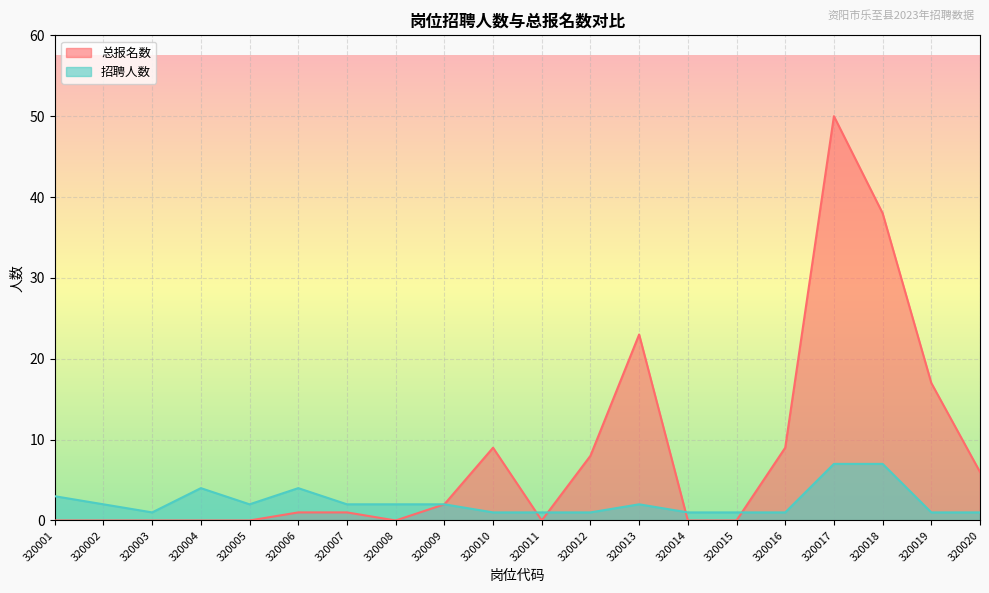

What is the difference between the highest and lowest values at 320017?

43